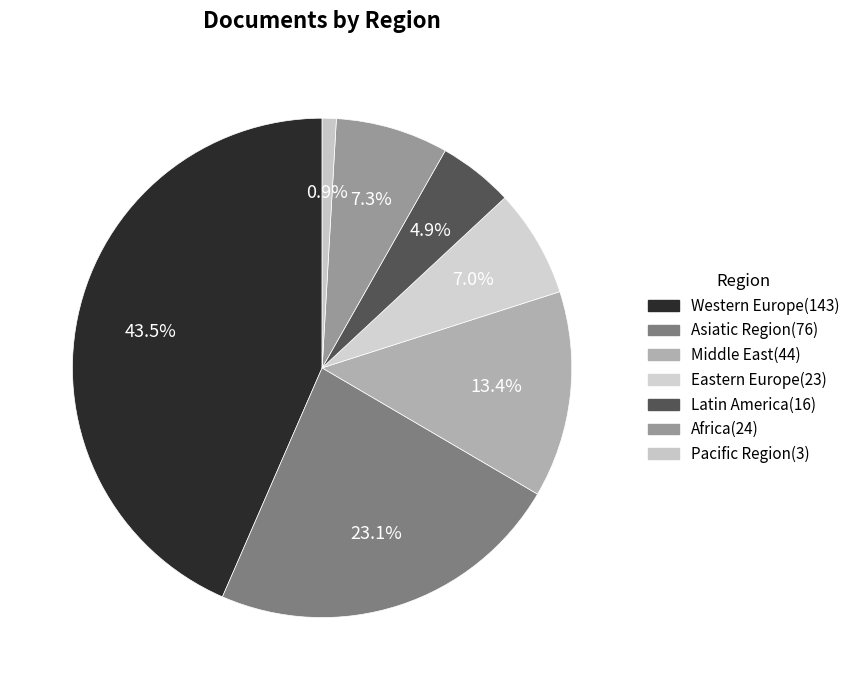

What is the smallest slice in the pie chart?

Pacific Region